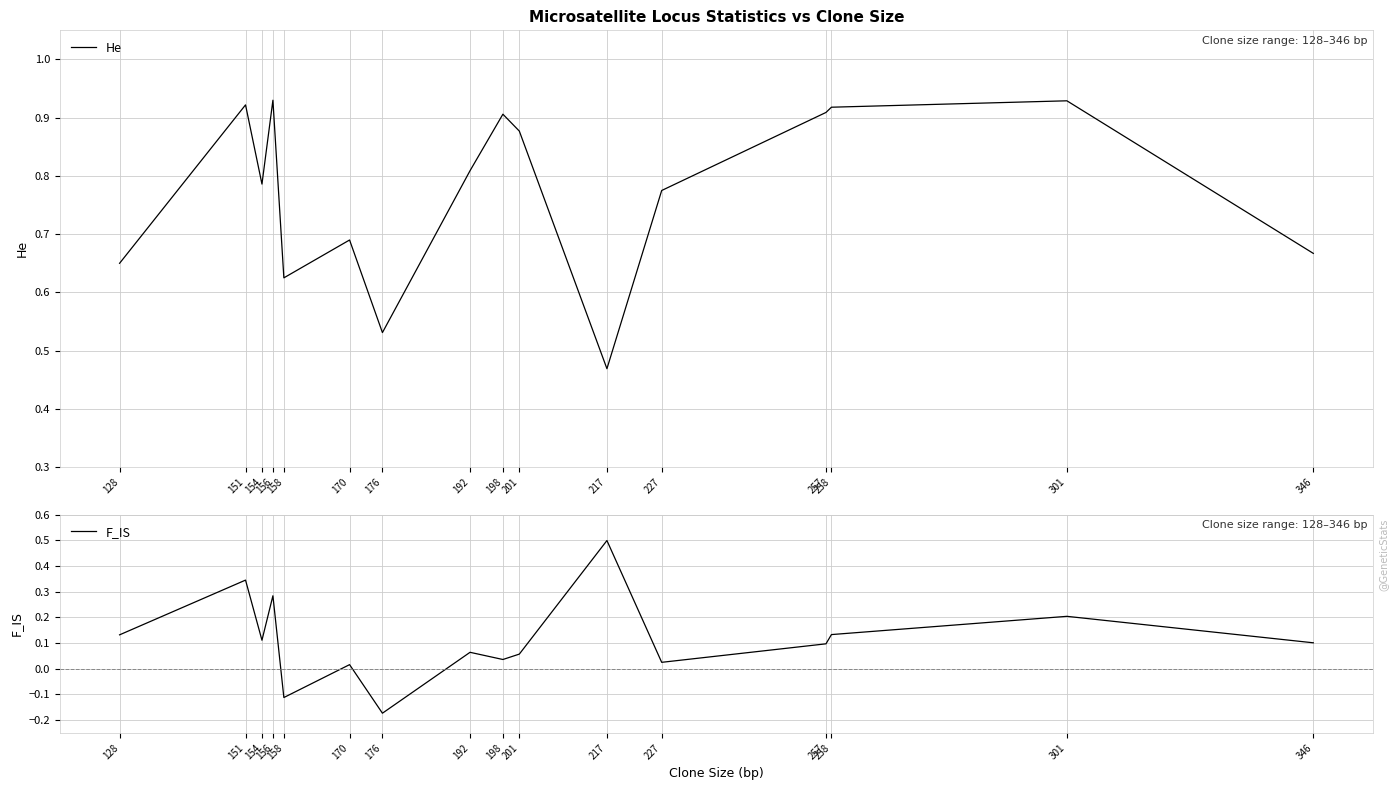

The value of He at 170 is 0.5. True or false?

False